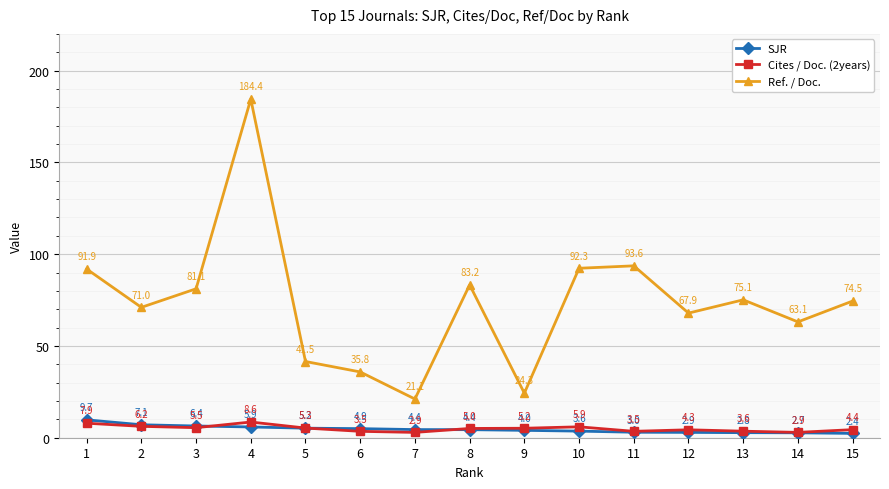

What is the value of the SJR point at the 12th from the left?

2.9